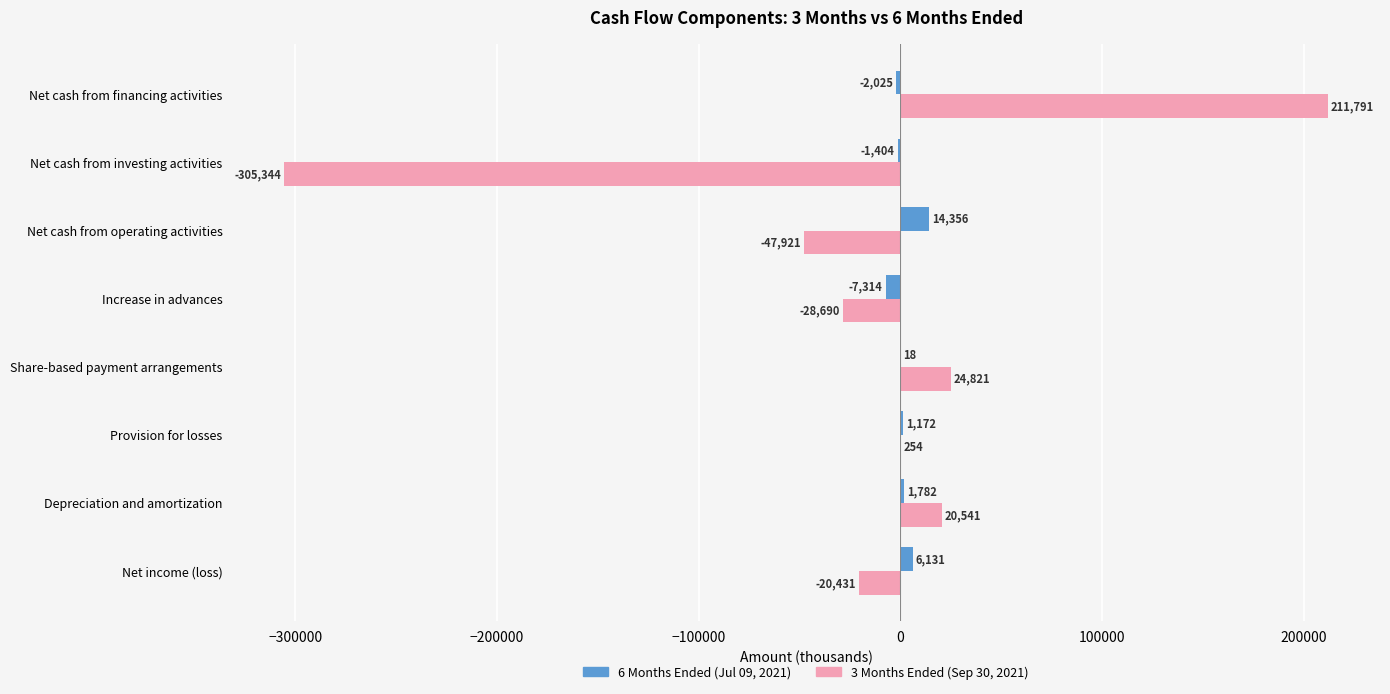

What is the total value across all series at Depreciation and amortization?

22323